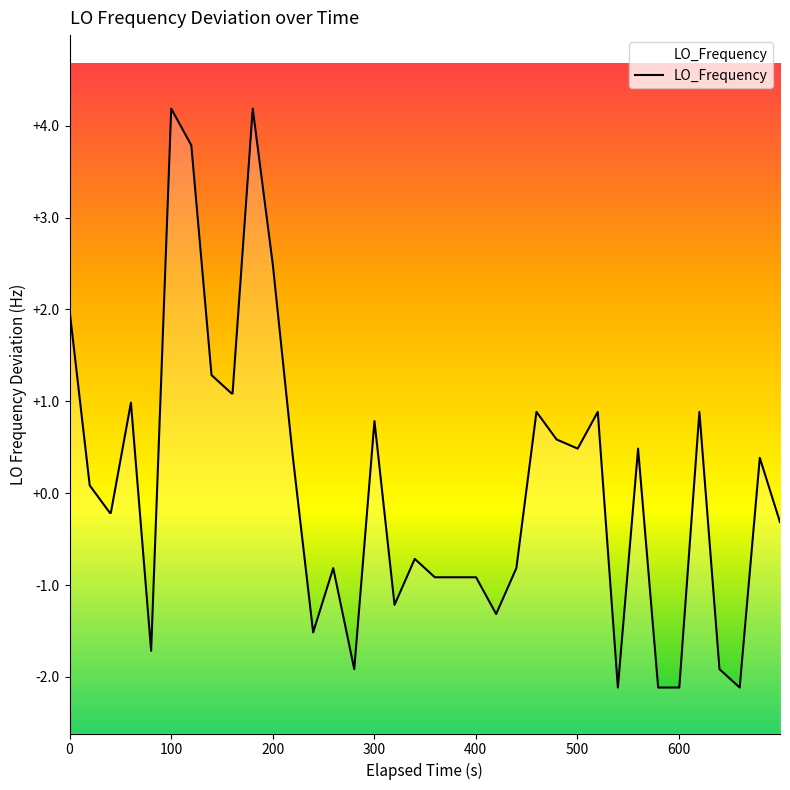

How many values are below 0?

21